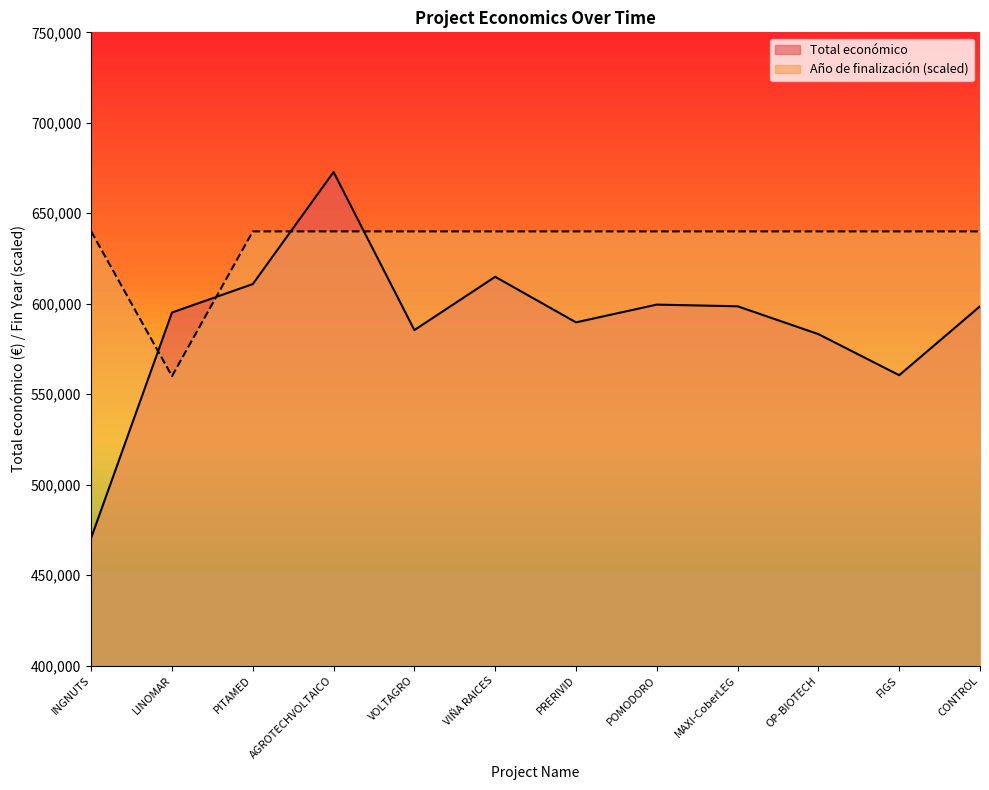

Reading right to left, transcribe all the data shown in this chart.

Total económico: 598597	560529	583223	598609	599540	589731	614907	585460	672807	610889	595173	470675
Año de finalización: 640000	640000	640000	640000	640000	640000	640000	640000	640000	640000	560000	640000